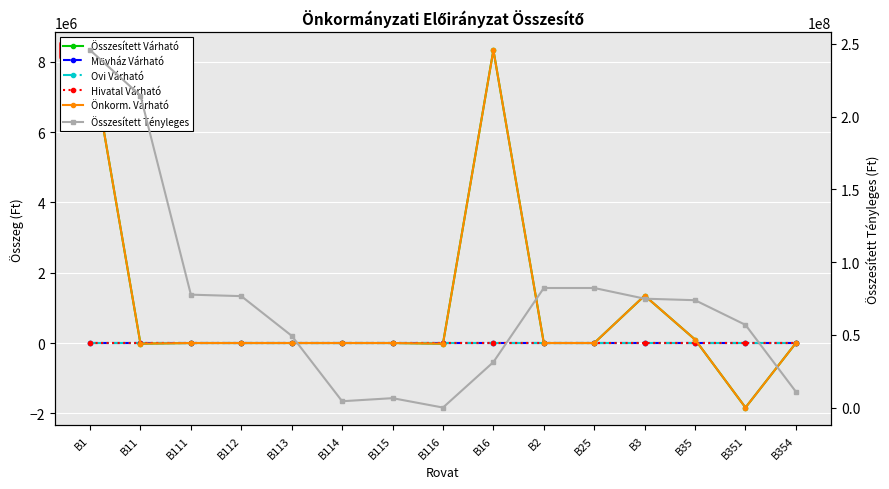

Which series ends up on top after the final intersection of Önkorm. Várható and Ovi Várható?

Önkorm. Várható